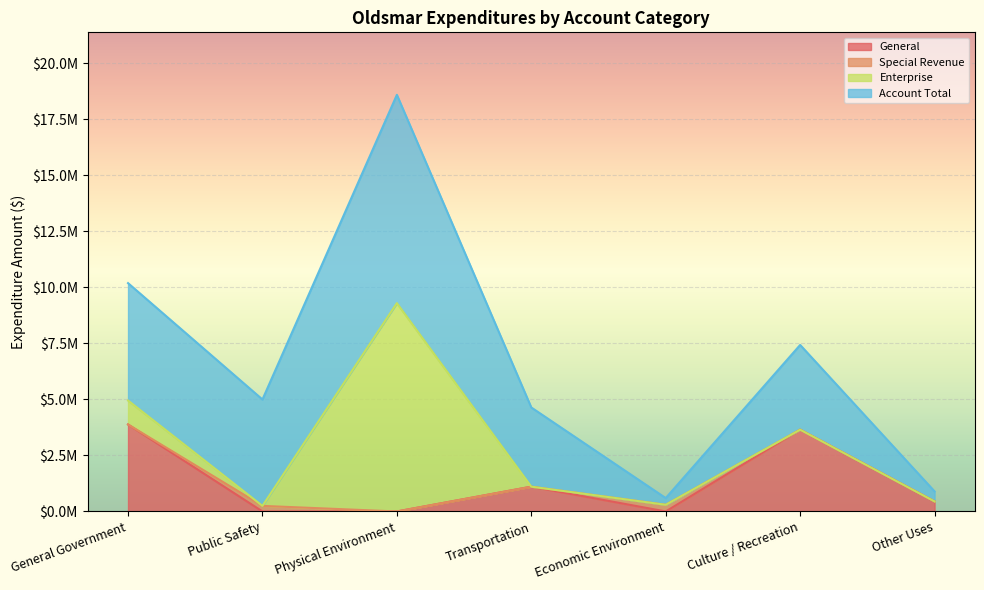

At which label does Special Revenue reach its minimum?

General Government